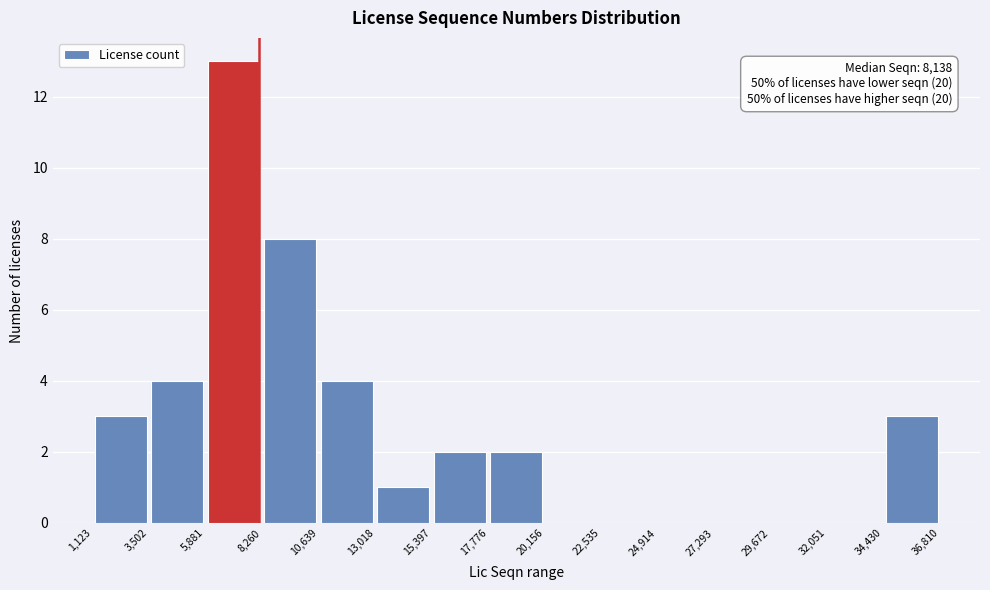

Over which range of the x-axis is the bar tallest?

5,881 to 8,260